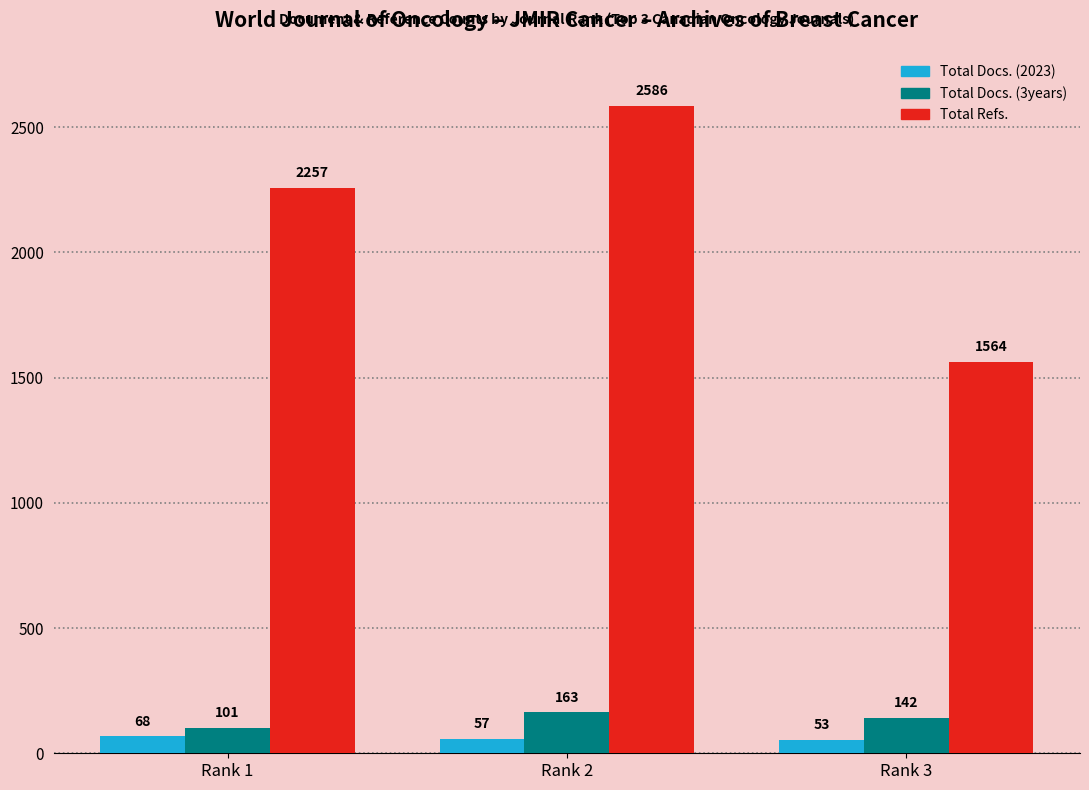

True or false: Total Refs. has a value of 1564 at Rank 3.

True